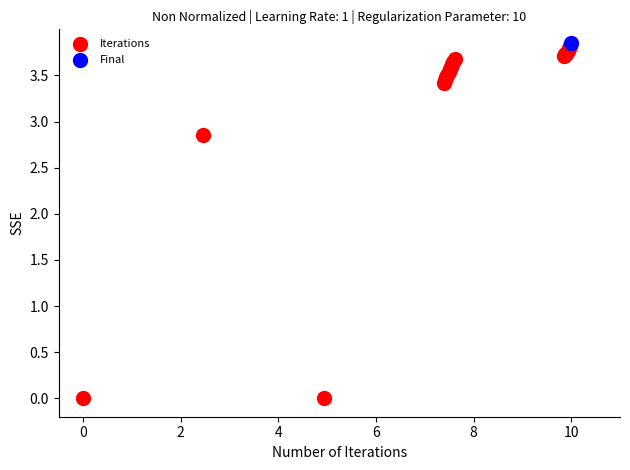

What are all the series names shown in the legend?

Iterations, Final